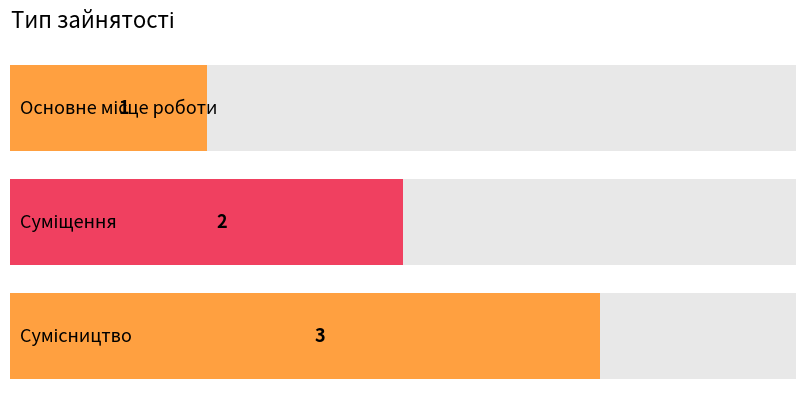

How many data points are less than 2?

1